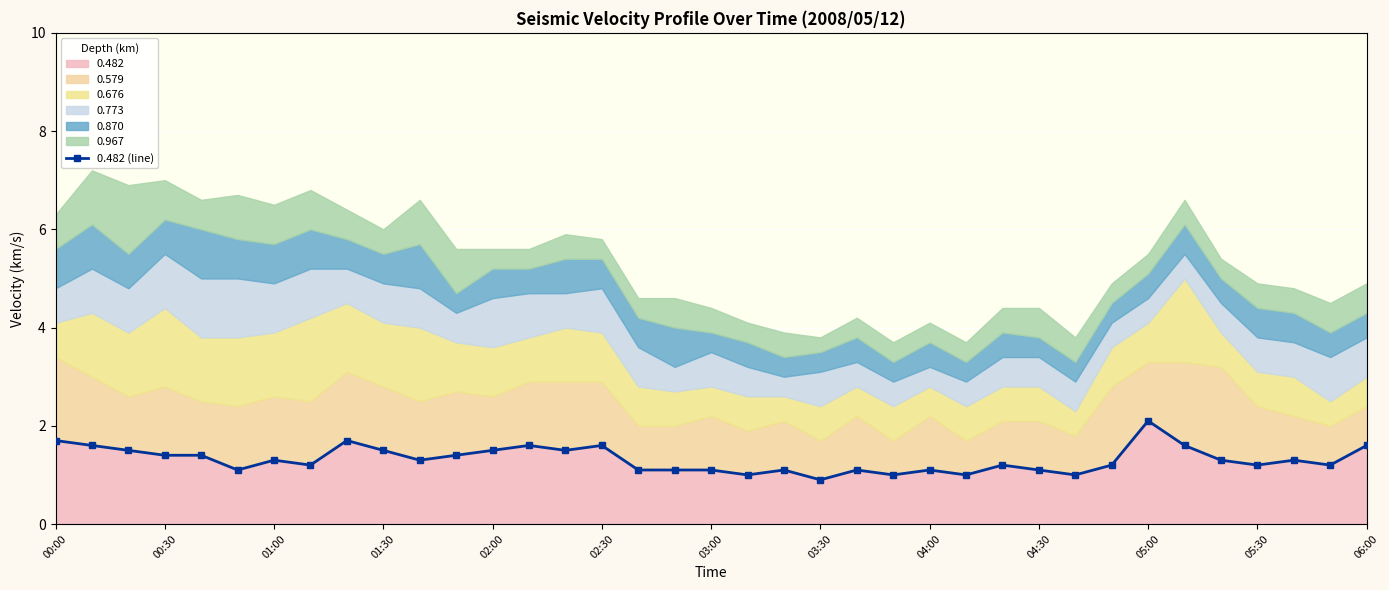

True or false: the data has more than 1 interior local peaks.

True